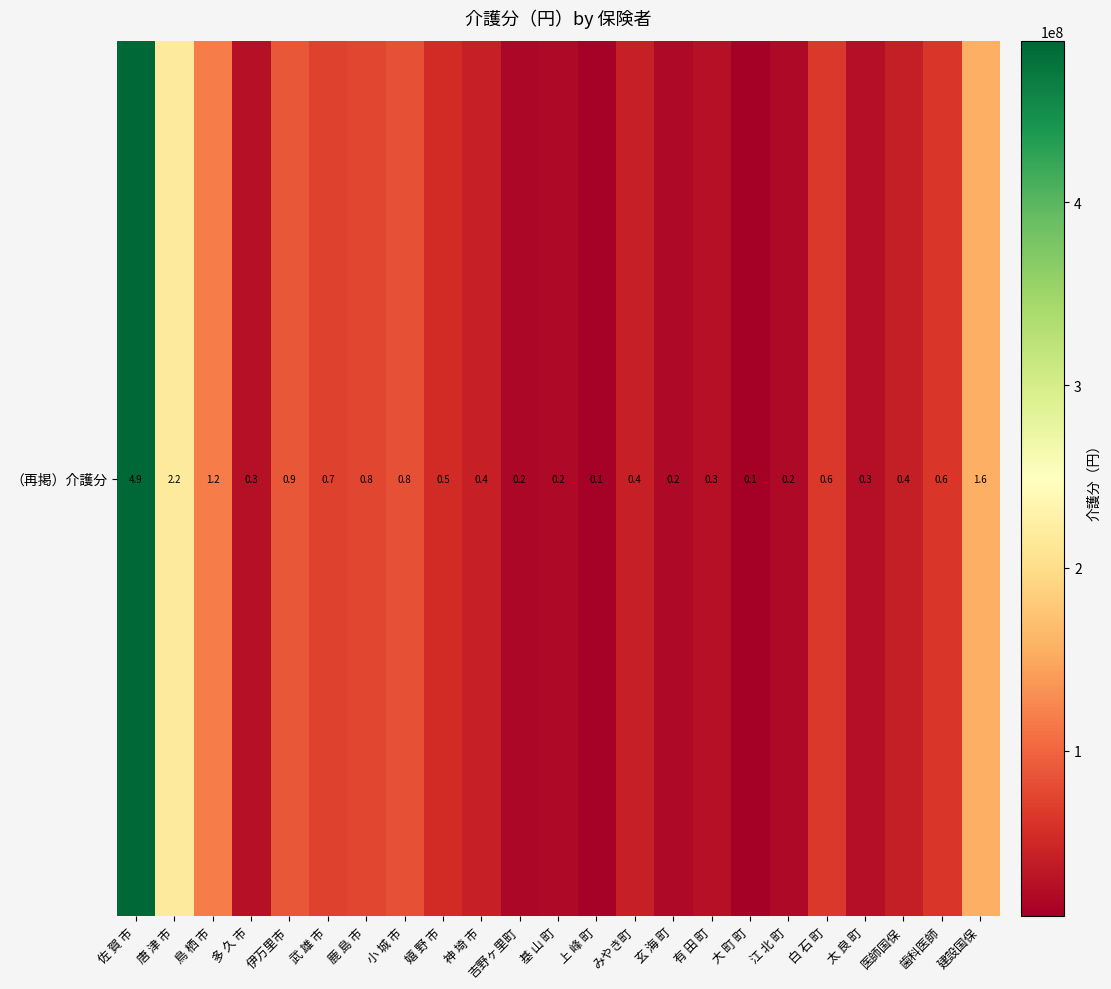

Reading right to left, transcribe all the data shown in this chart.

155591488	62439099	40778400	25396287	63813865	19079888	9481726	27874516	19264233	42572803	13136441	19209026	16977331	41415600	53870985	83528120	75850360	71392868	89124390	27171601	116304346	217454016	488241533